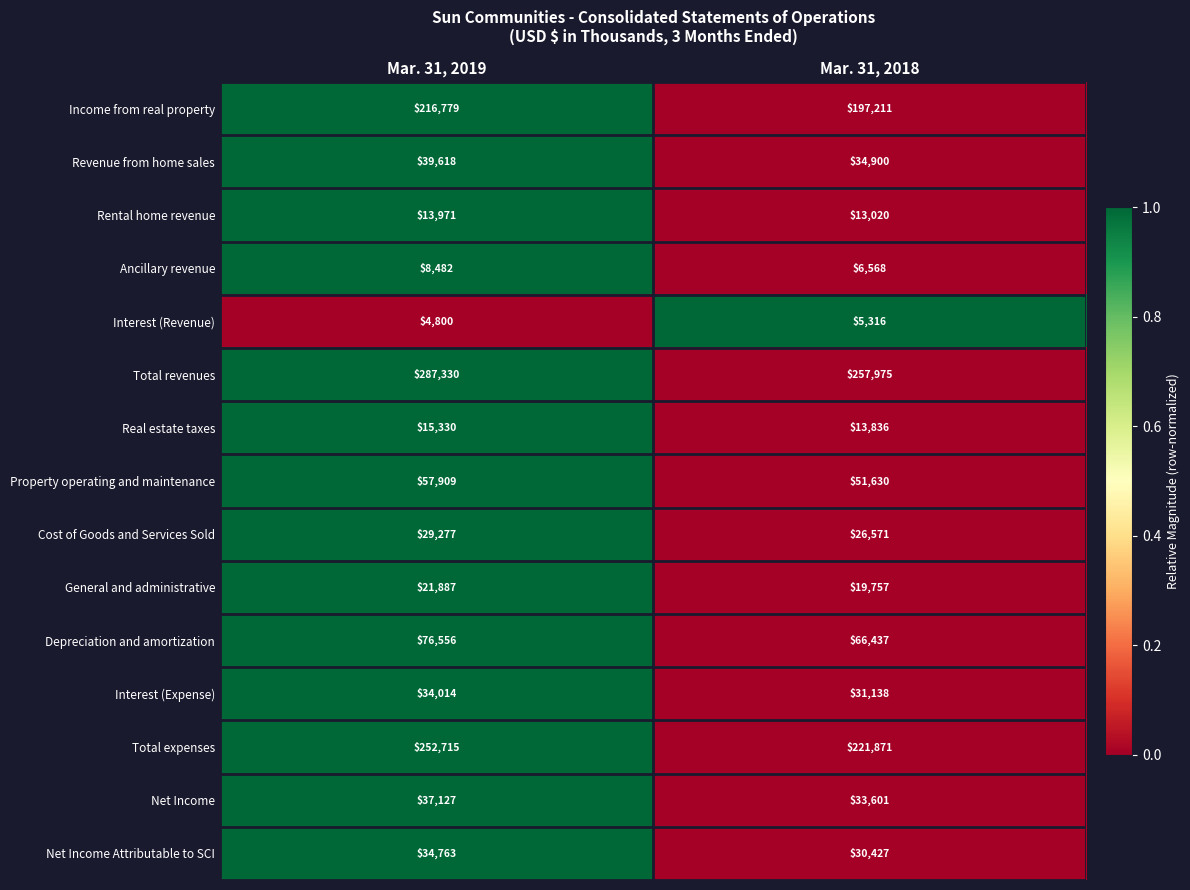

How many distinct data groups are displayed?

15